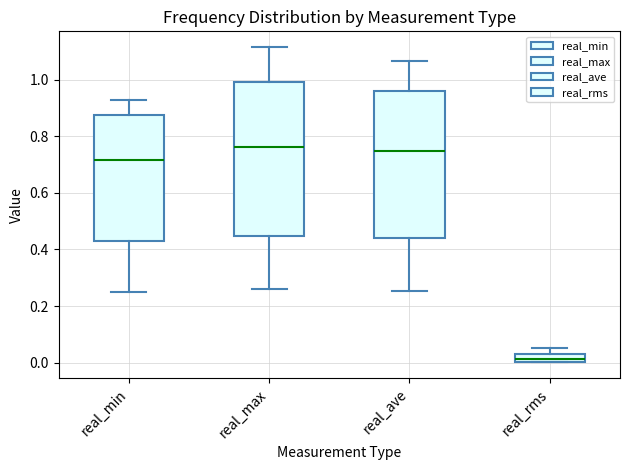

Where does the upper whisker of the box for real_ave end on the y-axis? The values are not printed on the chart, so give them approximately, as read against the axis.

1.06